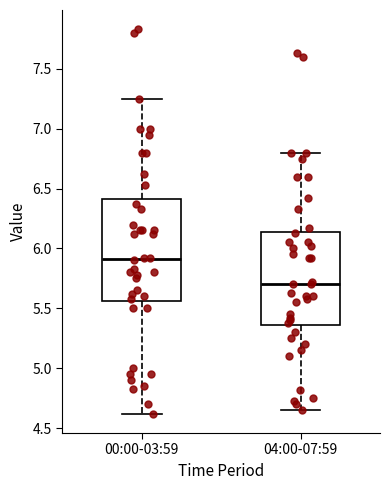

Comparing the boxes themselves (not the whiskers), which one is the tallest?

00:00-03:59